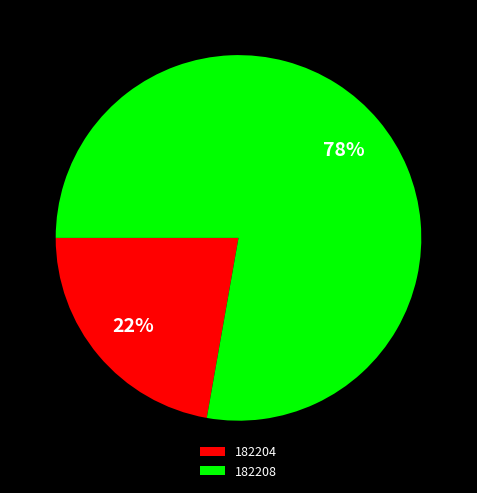

How many segments does this pie chart have?

2